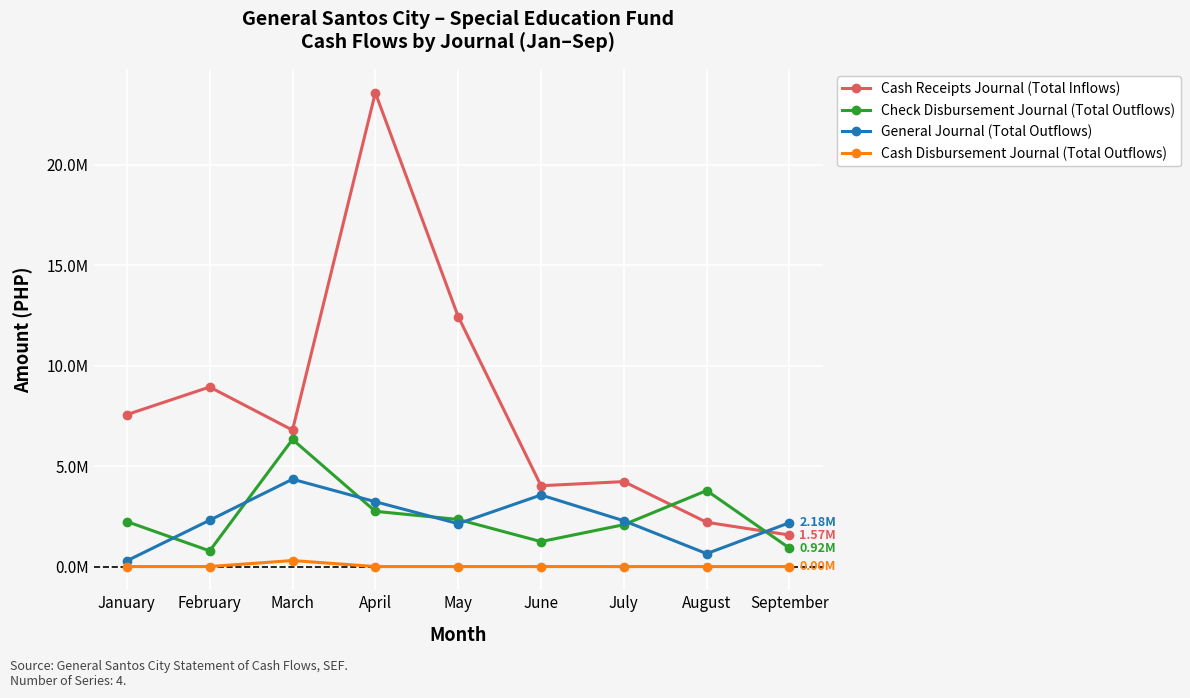

Does the chart have visible grid lines?

Yes